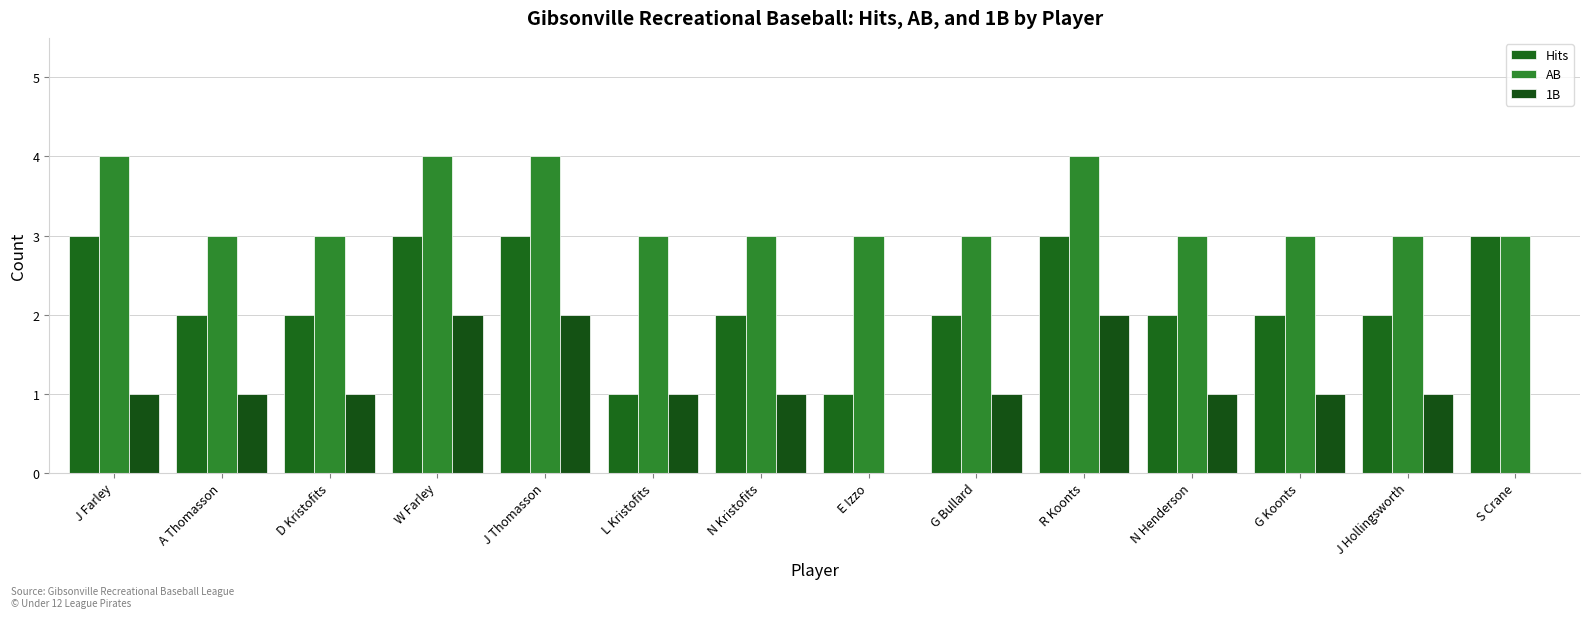

How many series are shown in this chart?

3